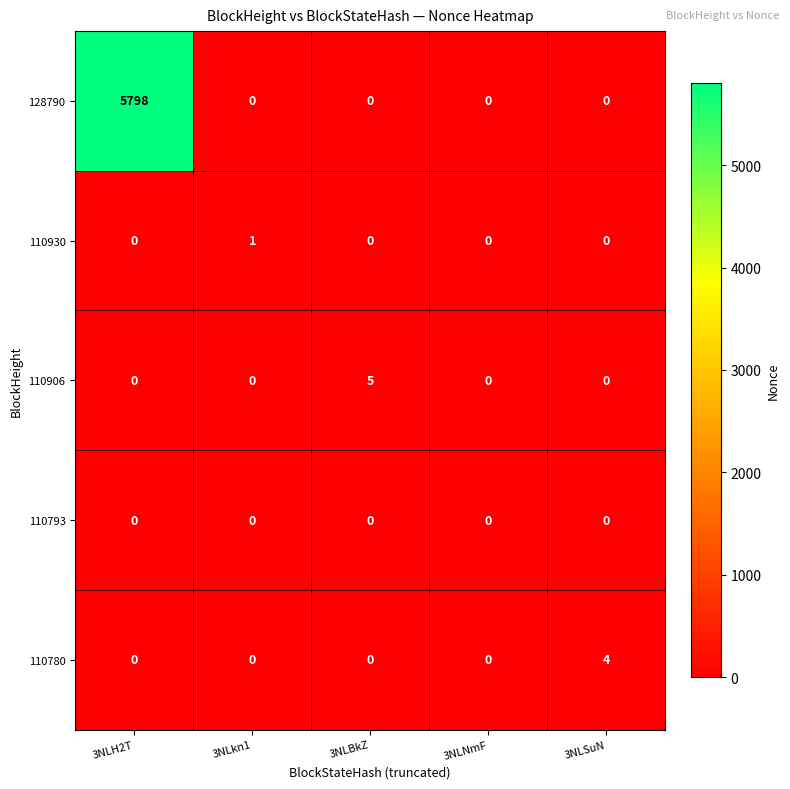

List the series in order of their peak value, highest first.

128790, 110906, 110780, 110930, 110793